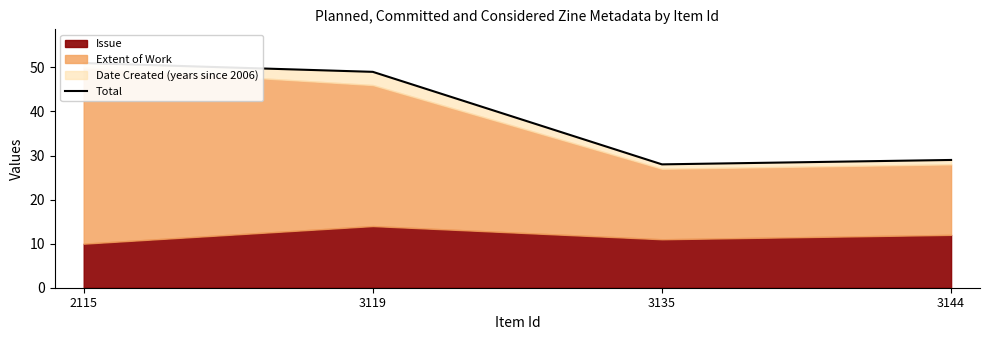

How many data points does each series have?

4